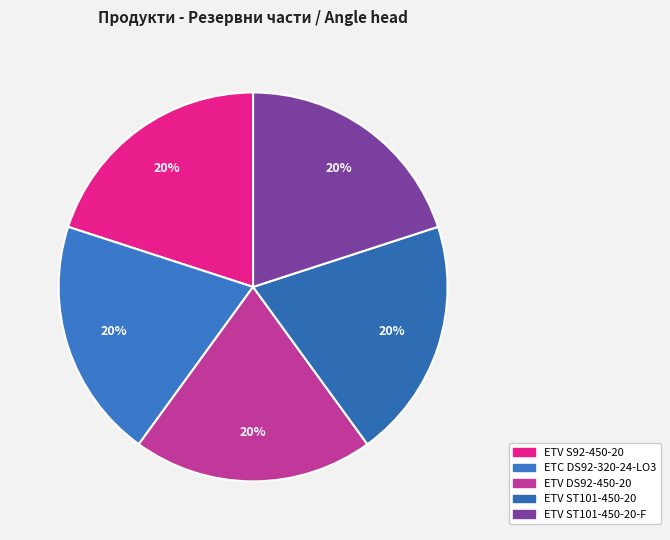

To the nearest percent, what portion does ETV ST101-450-20-F represent?

20%